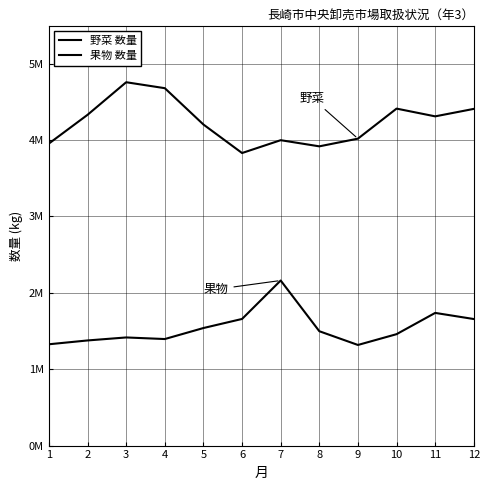

Is the value of 野菜 数量 at 4 greater than the value of 果物 数量 at 7?

Yes